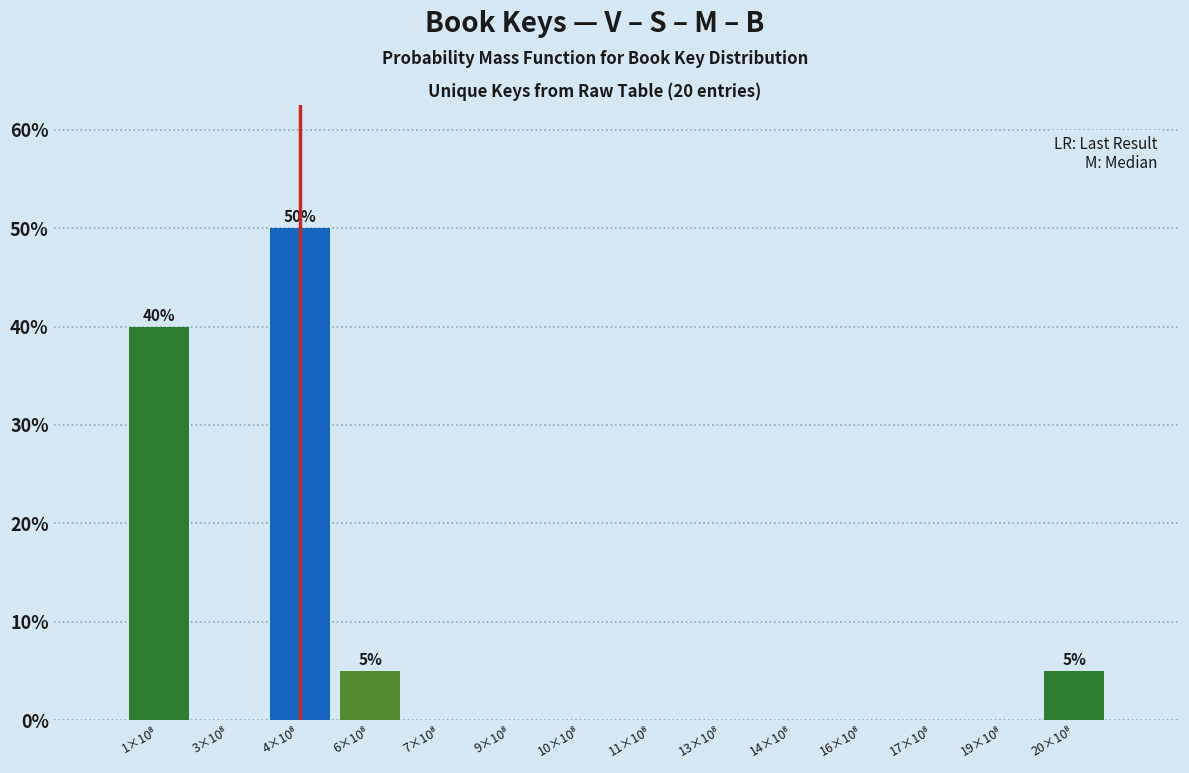

What is the sum of all values?

100